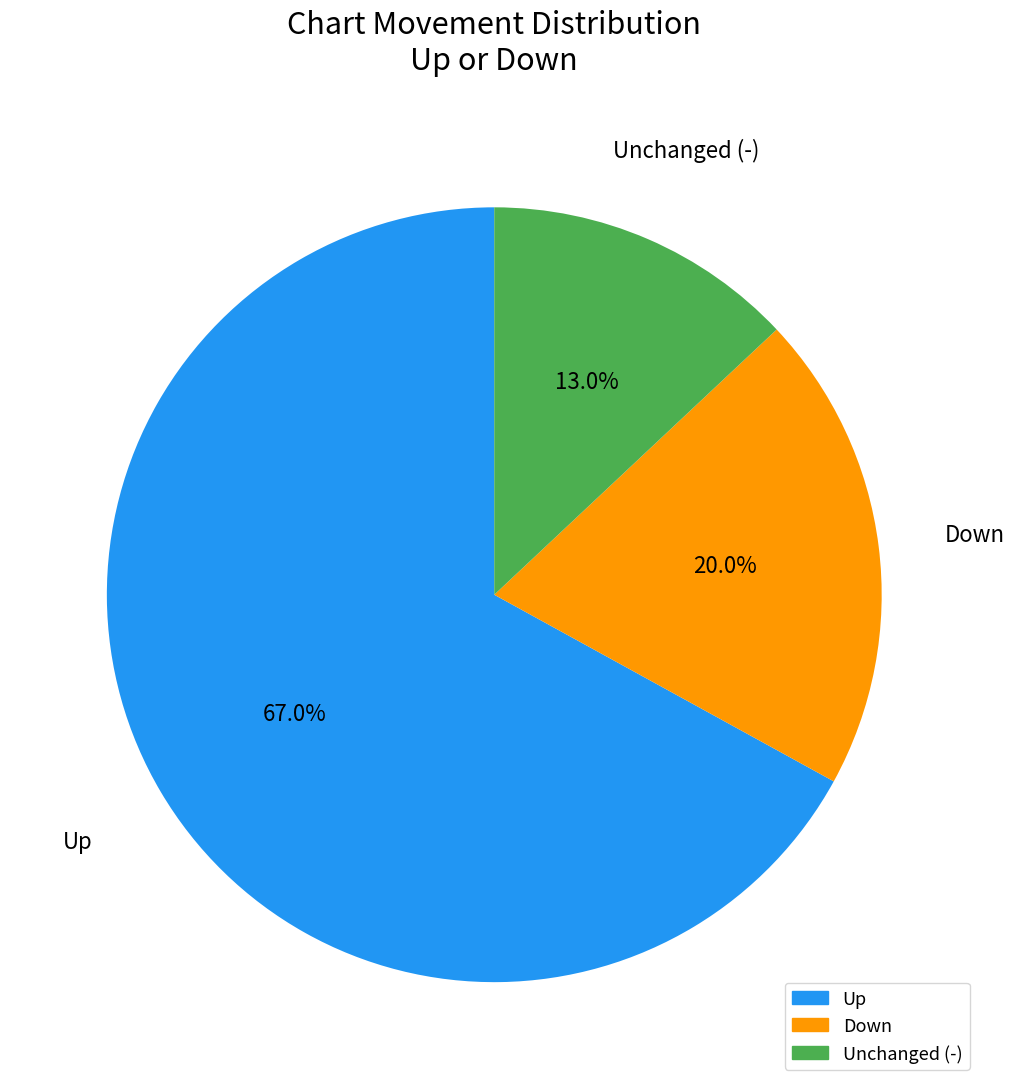

Does any single category account for the majority?

Yes